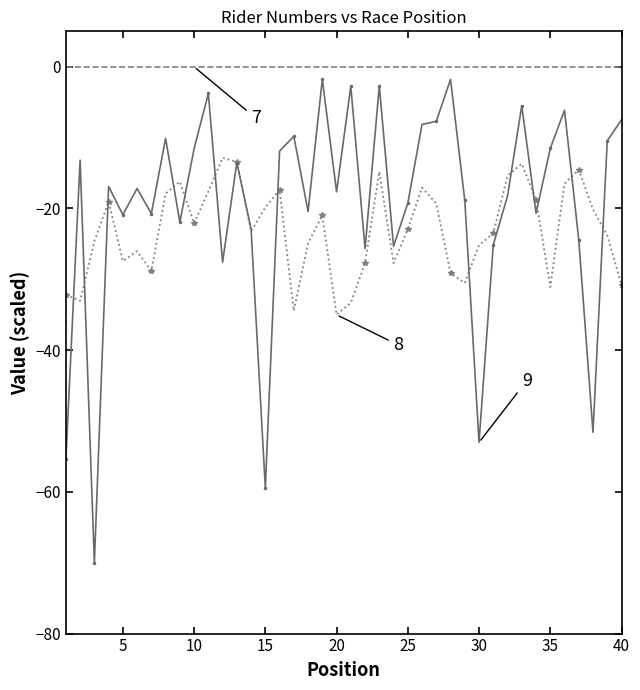

What is the value of the number point at the 12th from the left?

-12.9